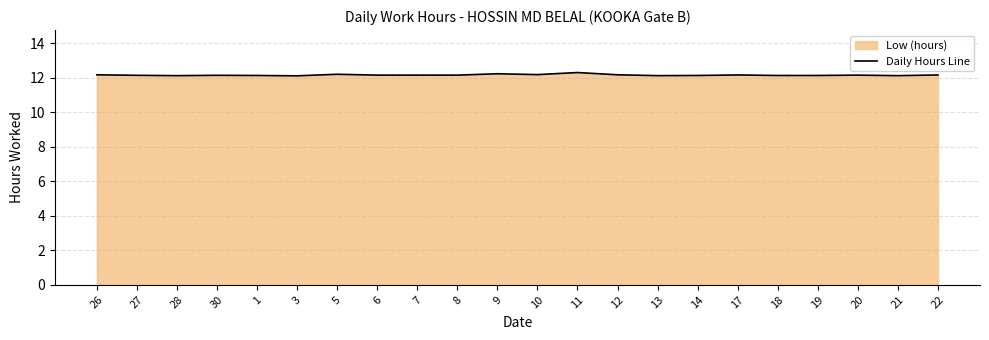

Between 20 and 26, which is larger?

26